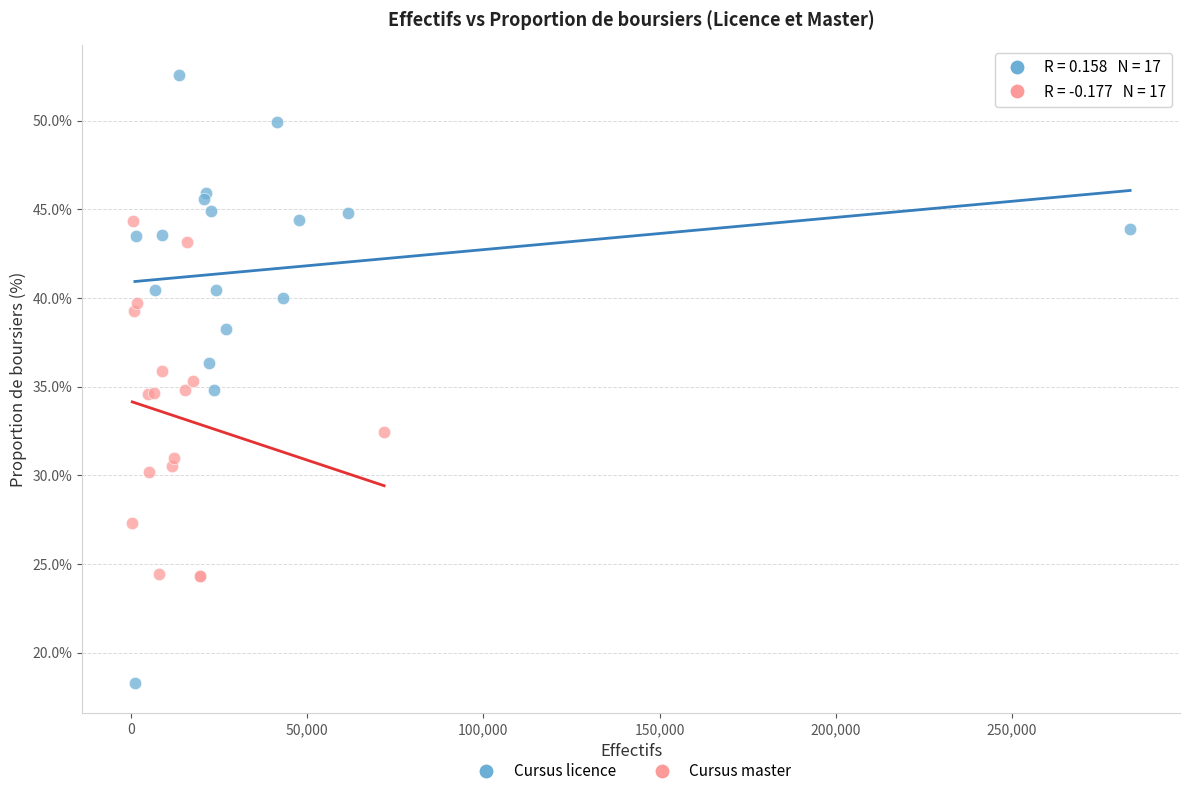

Which series contains the highest Y value?

Cursus licence